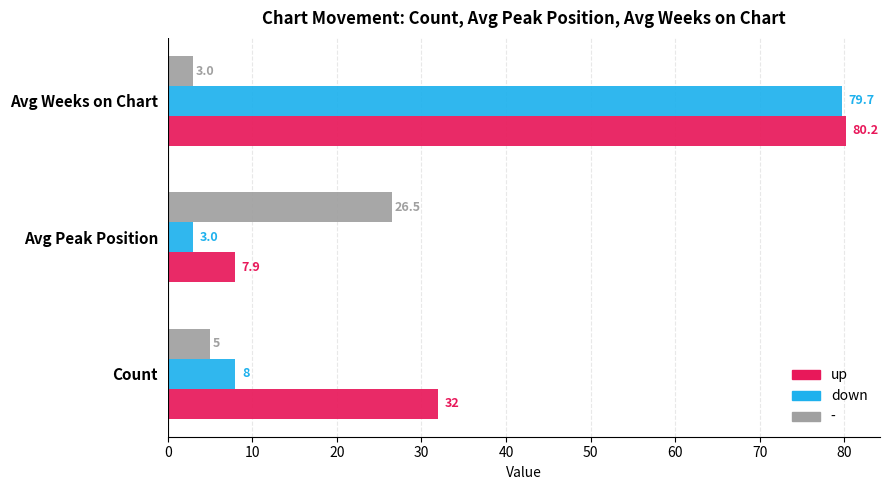

What is the minimum value for up?

7.9